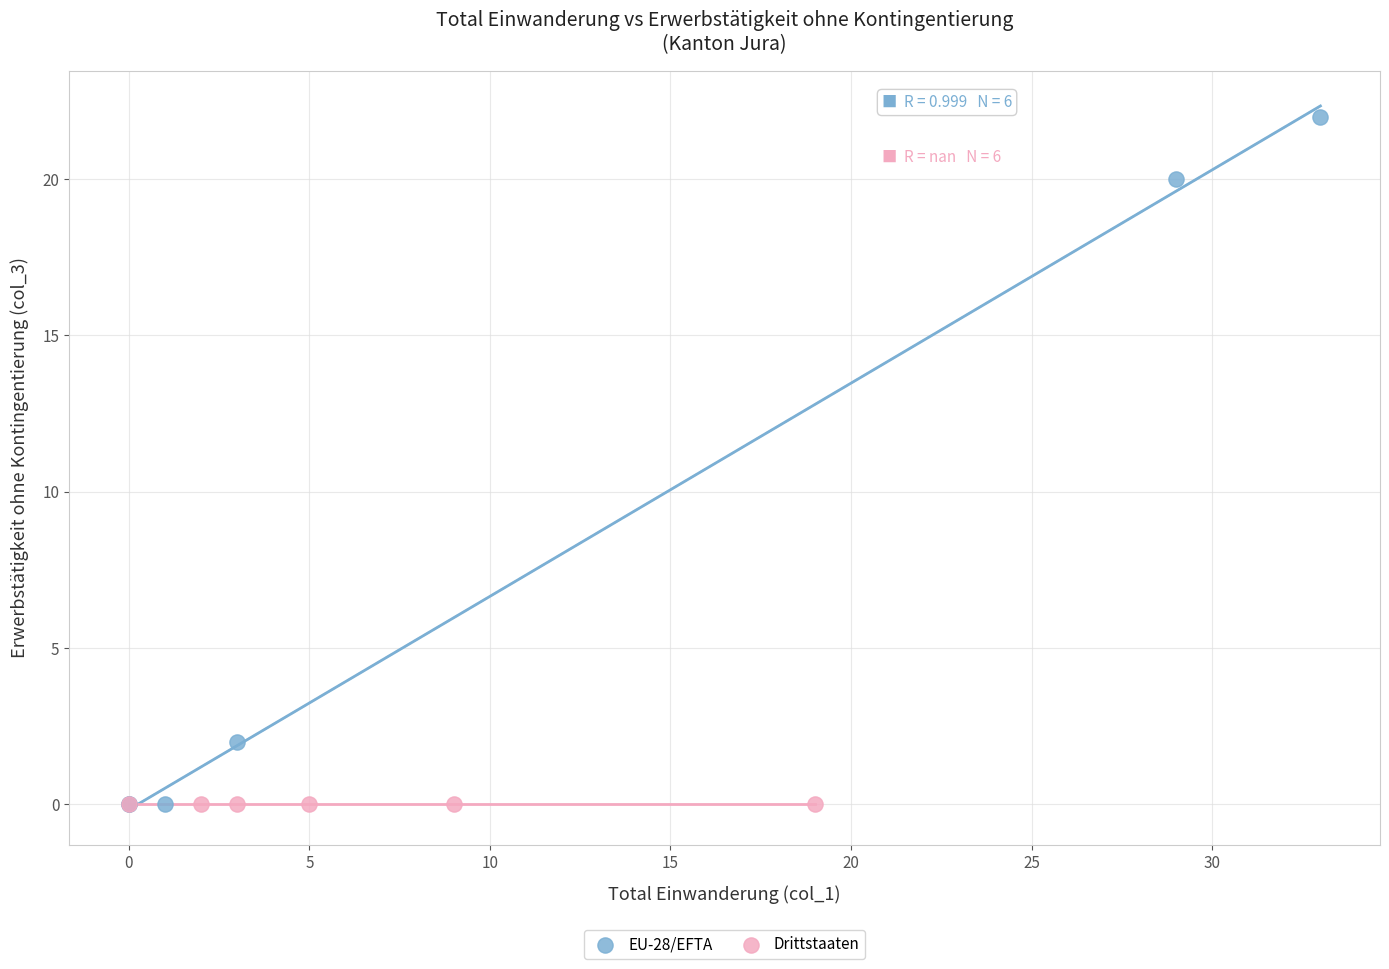

Which series reaches the maximum Y coordinate?

EU-28/EFTA